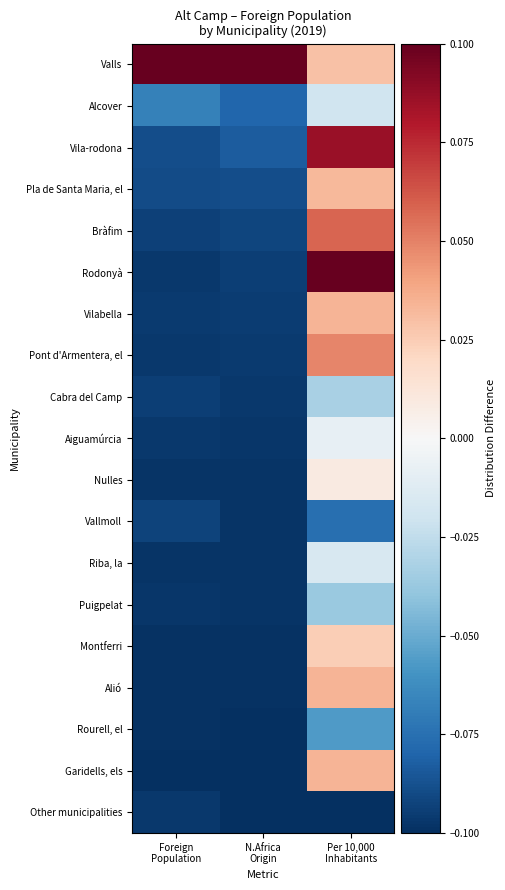

Reading left to right, transcribe all the data shown in this chart.

Valls: Foreign
Population=0.1	N.Africa
Origin=0.1	Per 10,000
Inhabitants=0.0
Alcover: Foreign
Population=-0.1	N.Africa
Origin=-0.1	Per 10,000
Inhabitants=-0.0
Vila-rodona: Foreign
Population=-0.1	N.Africa
Origin=-0.1	Per 10,000
Inhabitants=0.1
Pla de Santa Maria, el: Foreign
Population=-0.1	N.Africa
Origin=-0.1	Per 10,000
Inhabitants=0.0
Bràfim: Foreign
Population=-0.1	N.Africa
Origin=-0.1	Per 10,000
Inhabitants=0.1
Rodonyà: Foreign
Population=-0.1	N.Africa
Origin=-0.1	Per 10,000
Inhabitants=0.1
Vilabella: Foreign
Population=-0.1	N.Africa
Origin=-0.1	Per 10,000
Inhabitants=0.0
Pont d'Armentera, el: Foreign
Population=-0.1	N.Africa
Origin=-0.1	Per 10,000
Inhabitants=0.0
Cabra del Camp: Foreign
Population=-0.1	N.Africa
Origin=-0.1	Per 10,000
Inhabitants=-0.0
Aiguamúrcia: Foreign
Population=-0.1	N.Africa
Origin=-0.1	Per 10,000
Inhabitants=-0.0
Nulles: Foreign
Population=-0.1	N.Africa
Origin=-0.1	Per 10,000
Inhabitants=0.0
Vallmoll: Foreign
Population=-0.1	N.Africa
Origin=-0.1	Per 10,000
Inhabitants=-0.1
Riba, la: Foreign
Population=-0.1	N.Africa
Origin=-0.1	Per 10,000
Inhabitants=-0.0
Puigpelat: Foreign
Population=-0.1	N.Africa
Origin=-0.1	Per 10,000
Inhabitants=-0.0
Montferri: Foreign
Population=-0.1	N.Africa
Origin=-0.1	Per 10,000
Inhabitants=0.0
Alió: Foreign
Population=-0.1	N.Africa
Origin=-0.1	Per 10,000
Inhabitants=0.0
Rourell, el: Foreign
Population=-0.1	N.Africa
Origin=-0.1	Per 10,000
Inhabitants=-0.1
Garidells, els: Foreign
Population=-0.1	N.Africa
Origin=-0.1	Per 10,000
Inhabitants=0.0
Other municipalities: Foreign
Population=-0.1	N.Africa
Origin=-0.1	Per 10,000
Inhabitants=-0.1